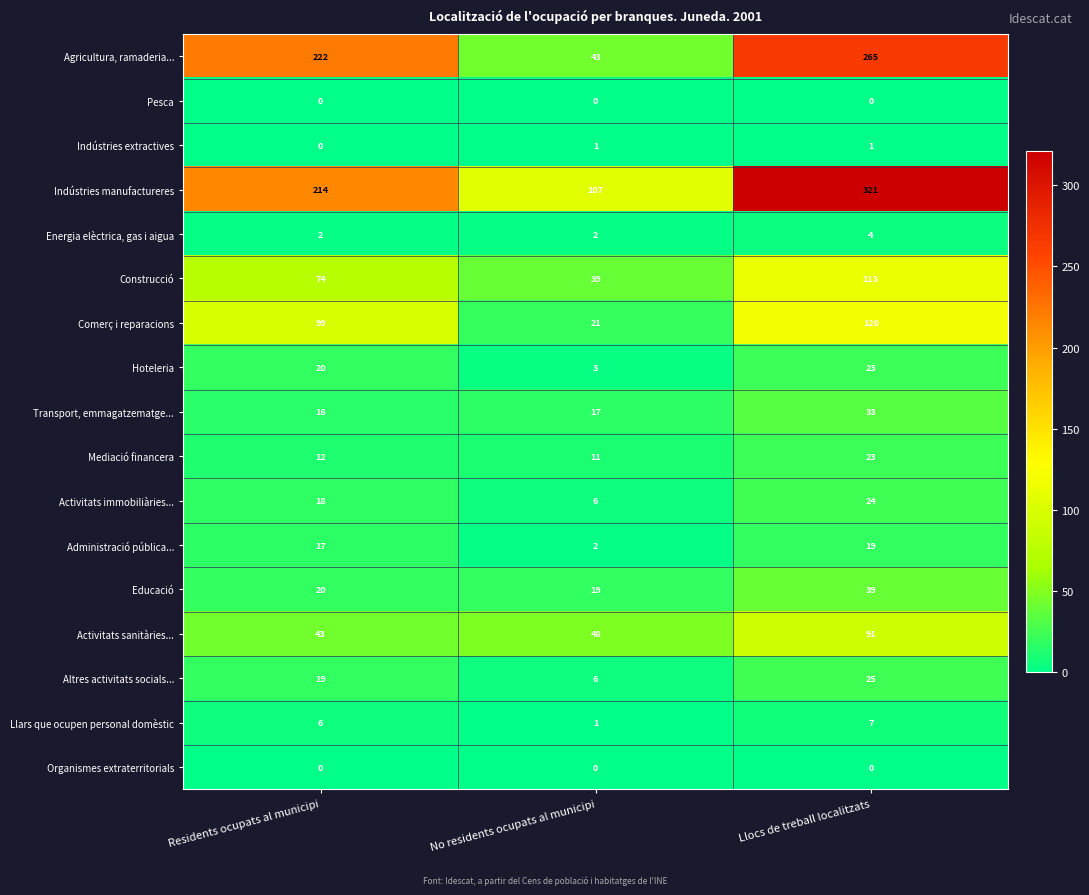

Which series has the widest spread of values?

Agricultura, ramaderia...